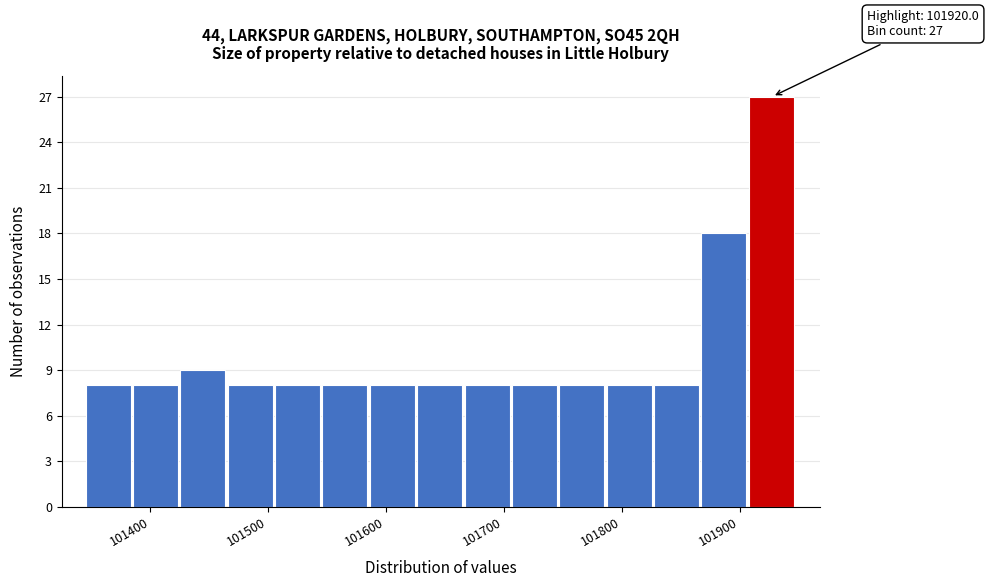

Over which range of the x-axis is the bar tallest?

101910 to 101950